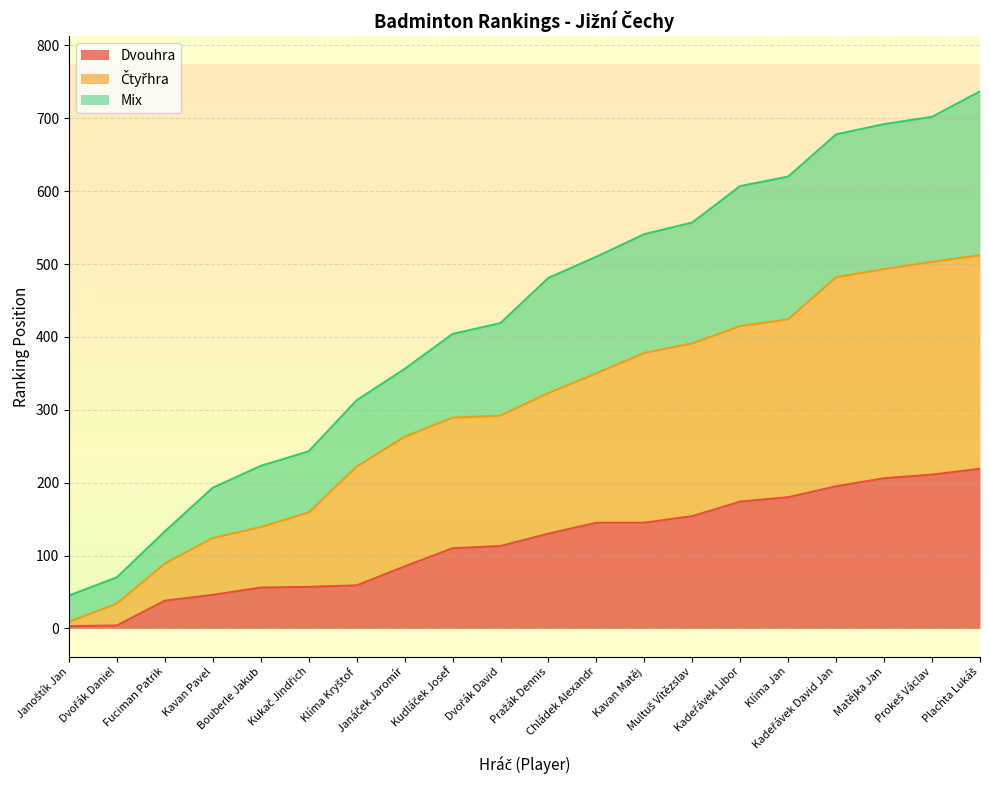

Is the value of Čtyřhra at Kadeřávek David Jan greater than the value of Mix at Janáček Jaromír?

Yes